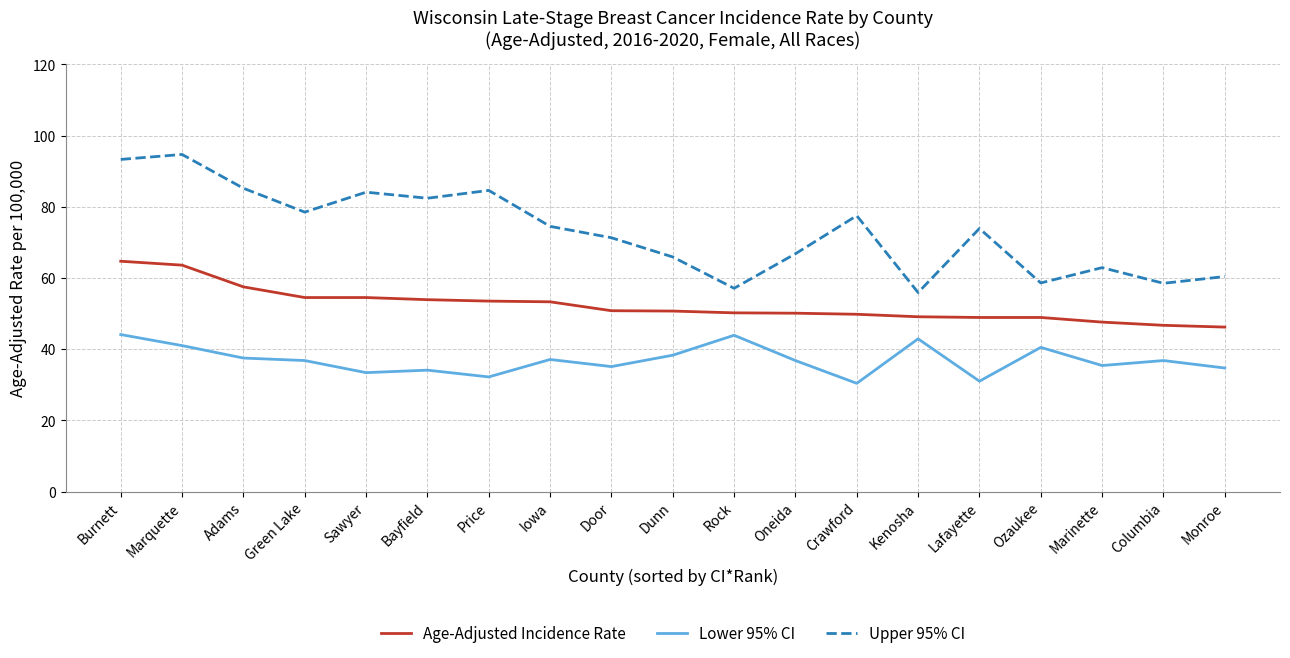

Is the value of Upper 95% CI at Iowa greater than the value of Lower 95% CI at Kenosha?

Yes